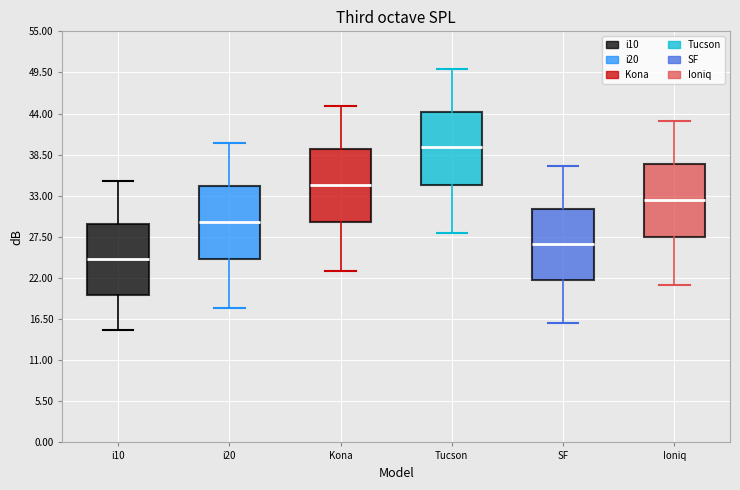

Where does the lower whisker of the box for Tucson end on the y-axis? The values are not printed on the chart, so give them approximately, as read against the axis.

28